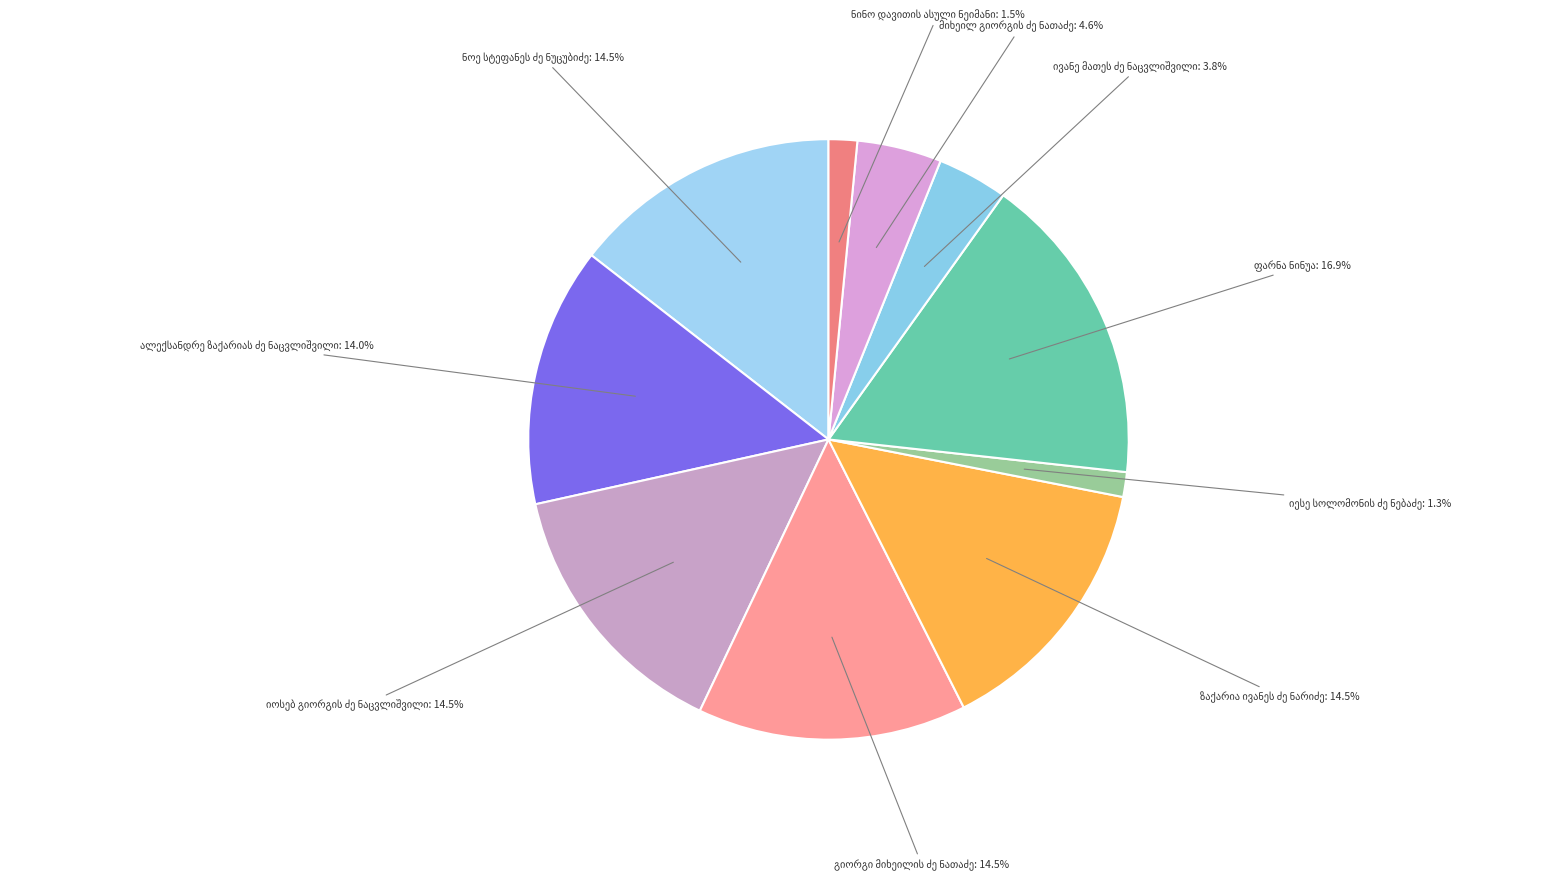

Rank the categories by value from lowest to highest.

იესე სოლომონის ძე ნებაძე, ნინო დავითის ასული ნეიმანი, ივანე მათეს ძე ნაცვლიშვილი, მიხეილ გიორგის ძე ნათაძე, ალექსანდრე ზაქარიას ძე ნაცვლიშვილი, გიორგი მიხეილის ძე ნათაძე, ზაქარია ივანეს ძე ნარიძე, იოსებ გიორგის ძე ნაცვლიშვილი, ნოე სტეფანეს ძე ნუცუბიძე, ფარნა ნინუა